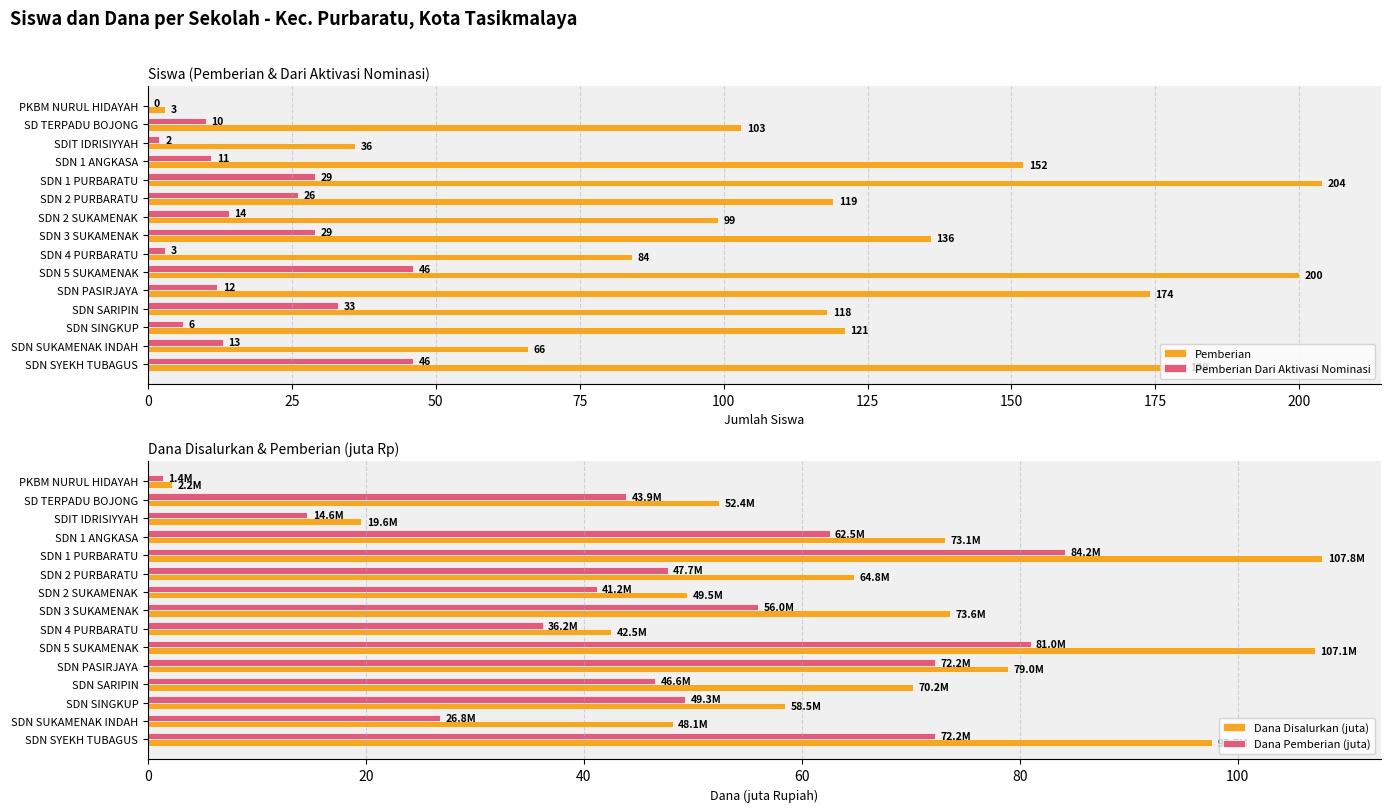

How many values in the Pemberian Dari Aktivasi Nominasi series exceed 13?

7